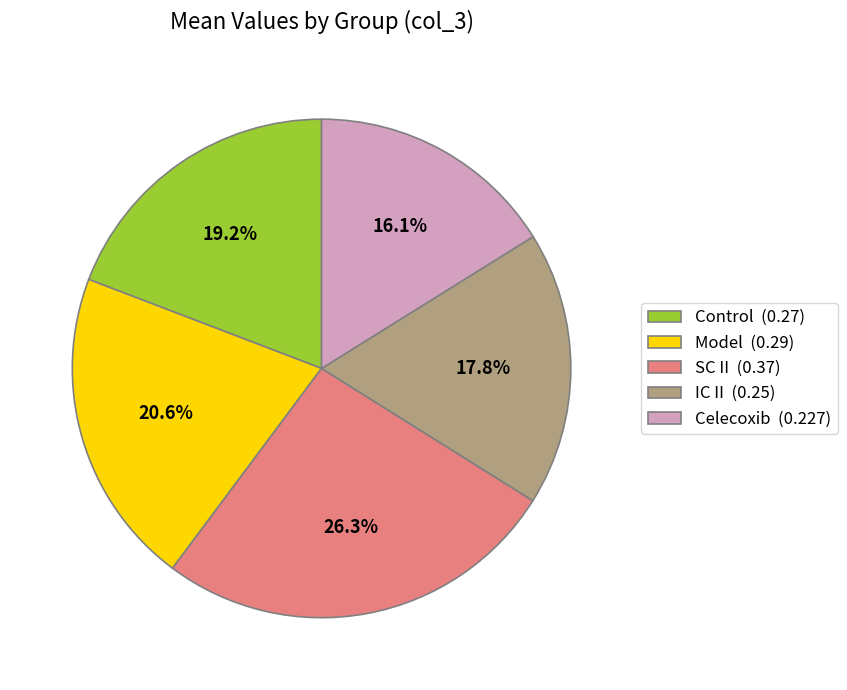

Does Control represent more than half of the total?

No